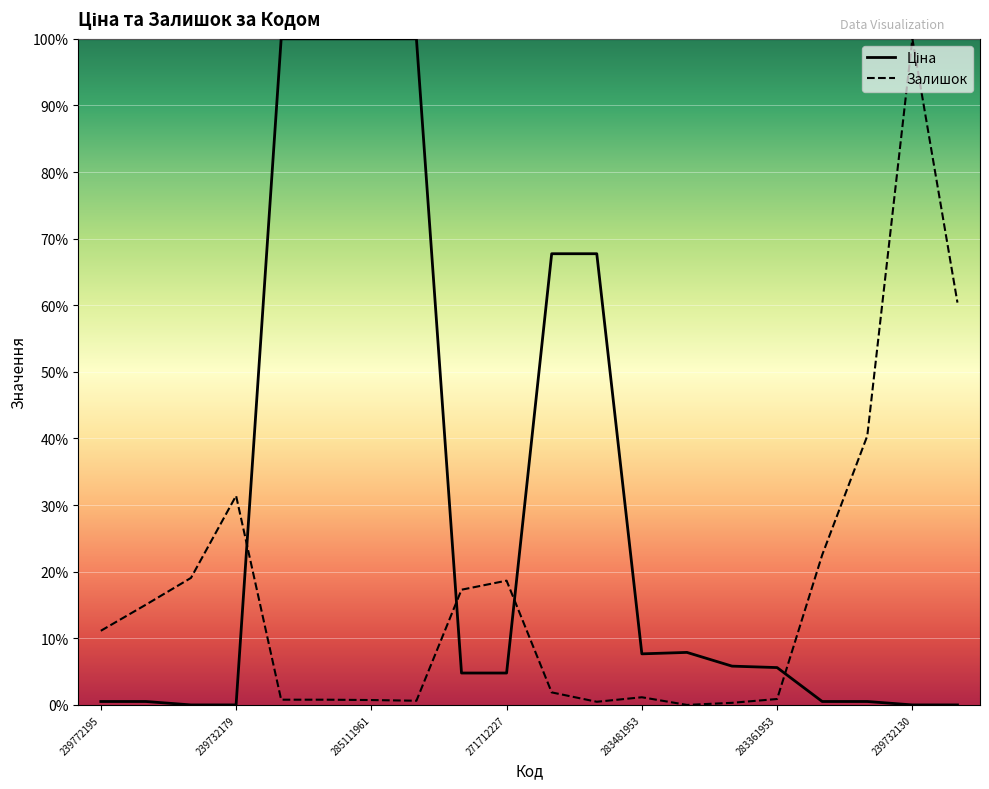

Which series changed the most between 285112220 and 283361953?

Ціна